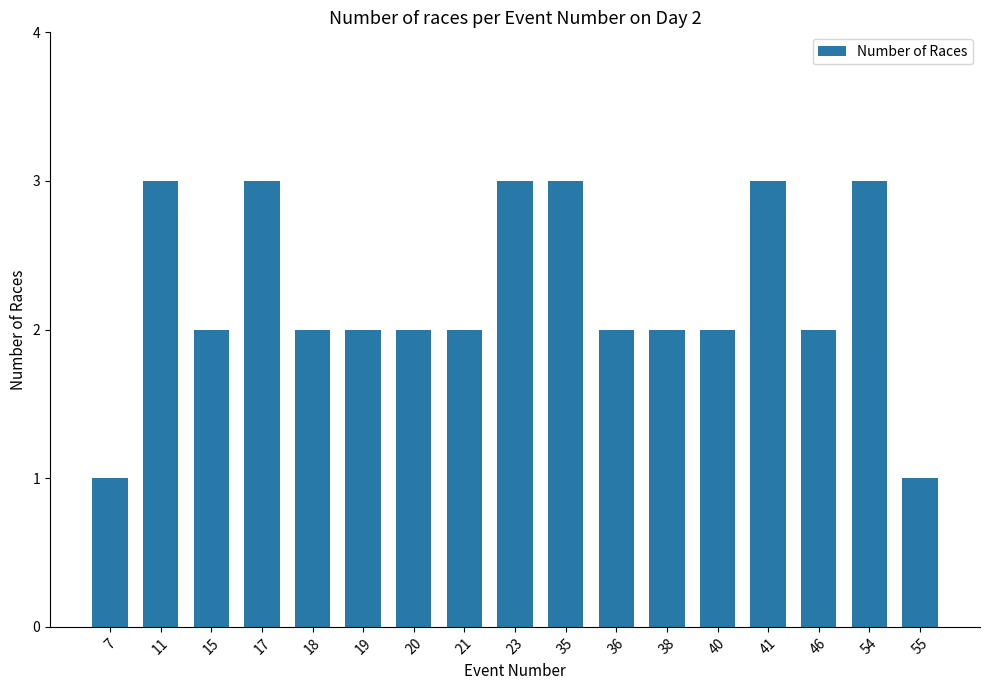

What is the value of the 11th bar from the left?

2